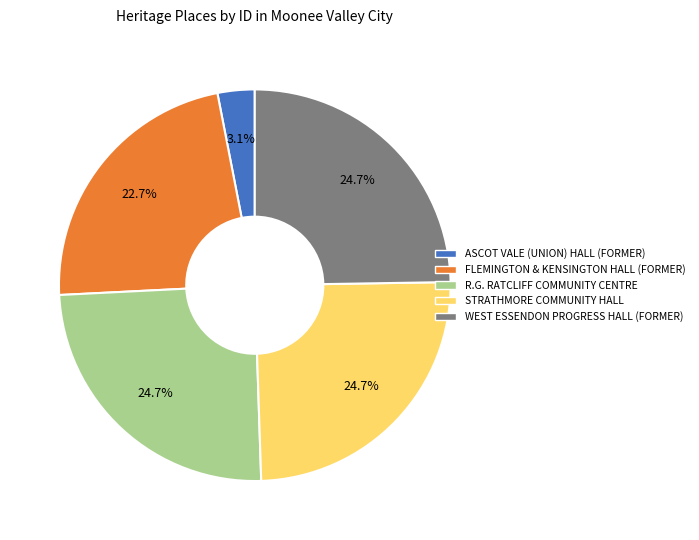

What portion of the pie excludes FLEMINGTON & KENSINGTON HALL (FORMER)?

77.3%